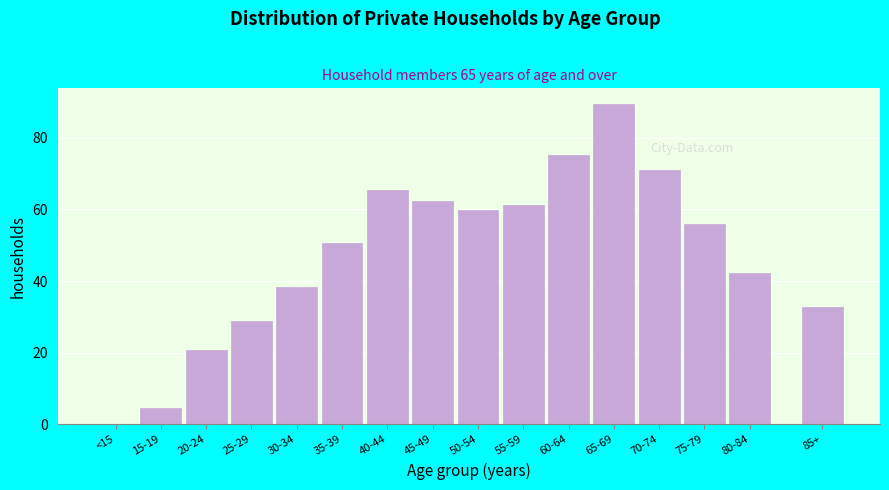

What is the sum of all values?

758.6